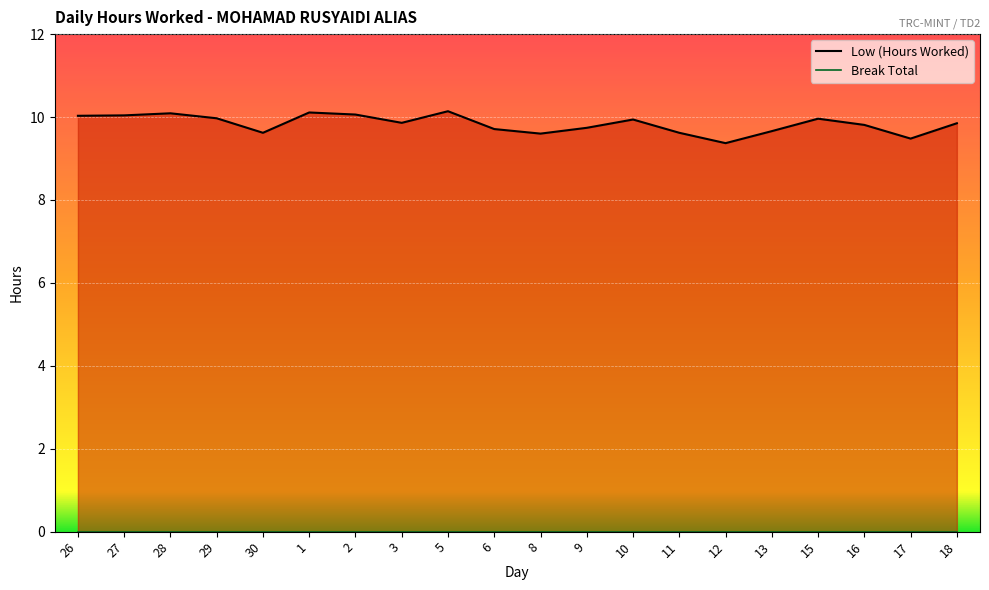

The chart shows a value of 5.0 at 9. True or false?

False